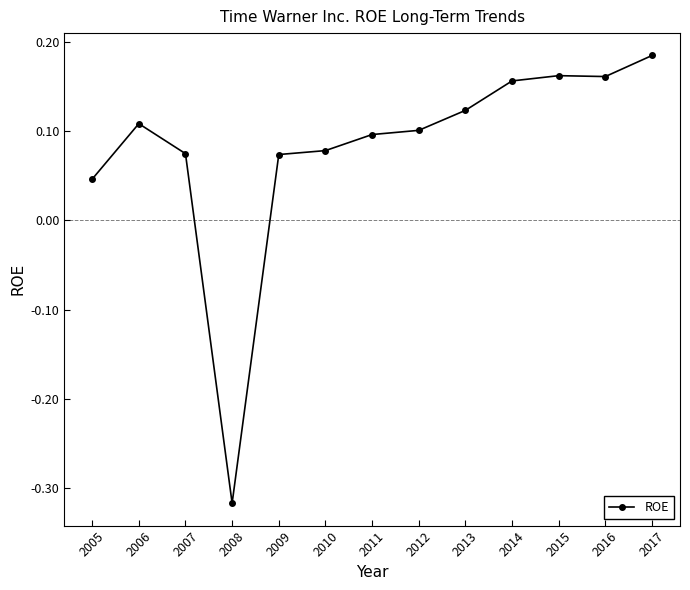

What is the difference between the maximum and minimum values?

0.5